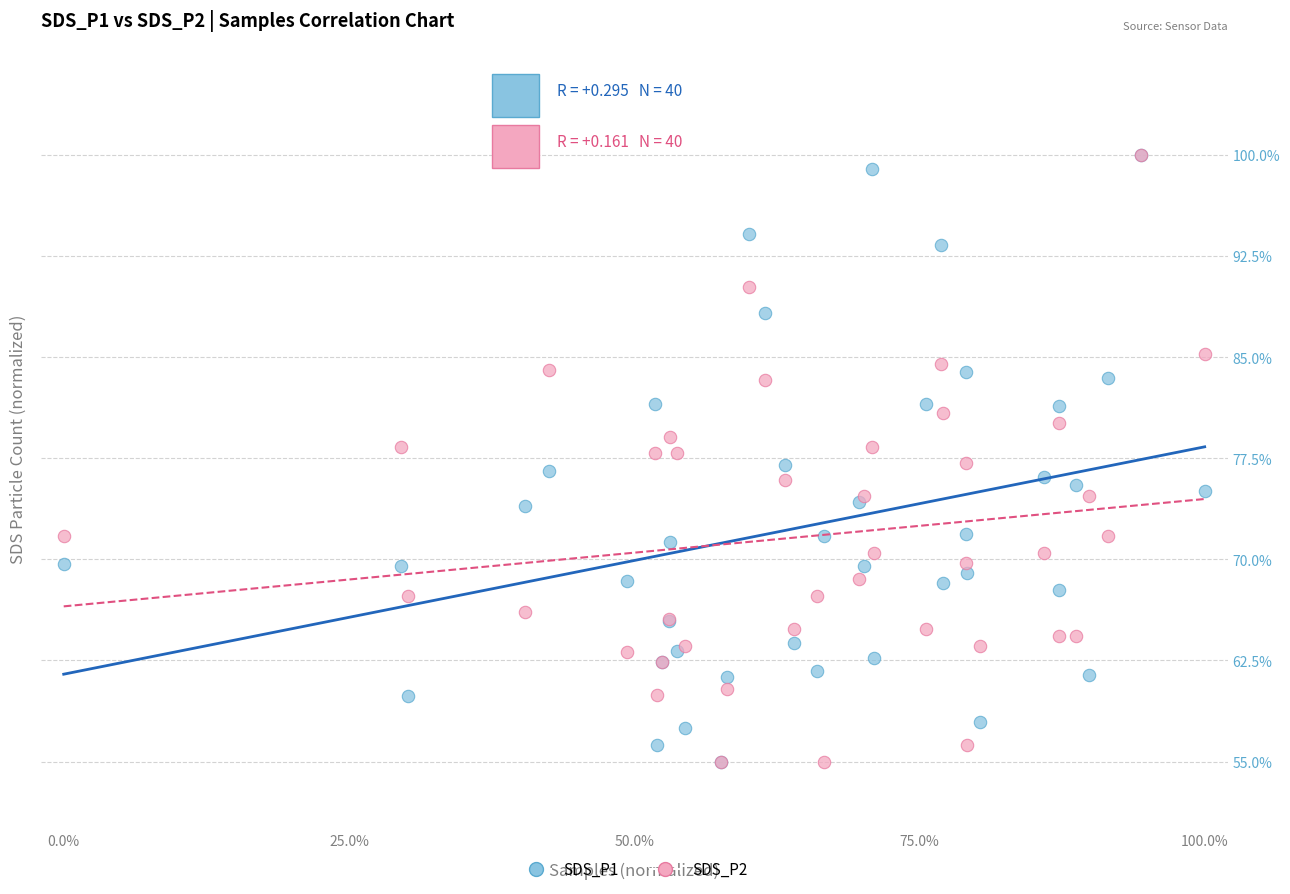

What are all the series names shown in the legend?

SDS_P1, SDS_P2